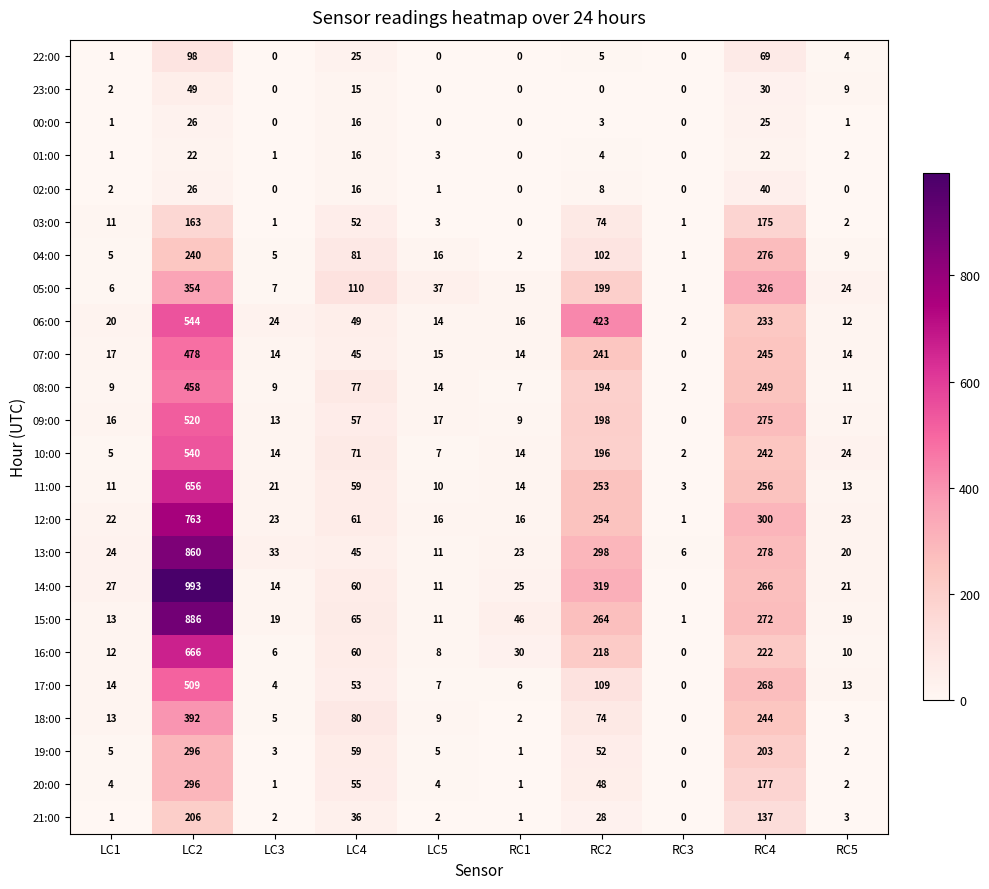

The 13:00 series shows 23 at RC1. True or false?

True